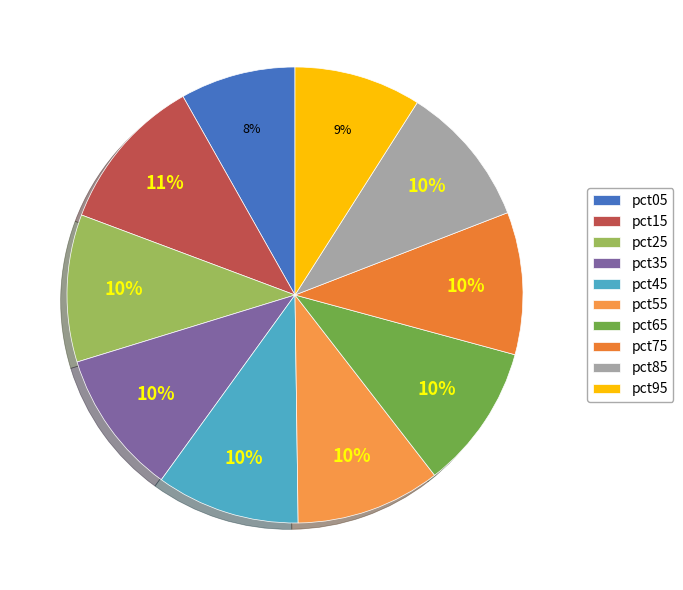

To the nearest percent, what is the average slice percentage?

10%